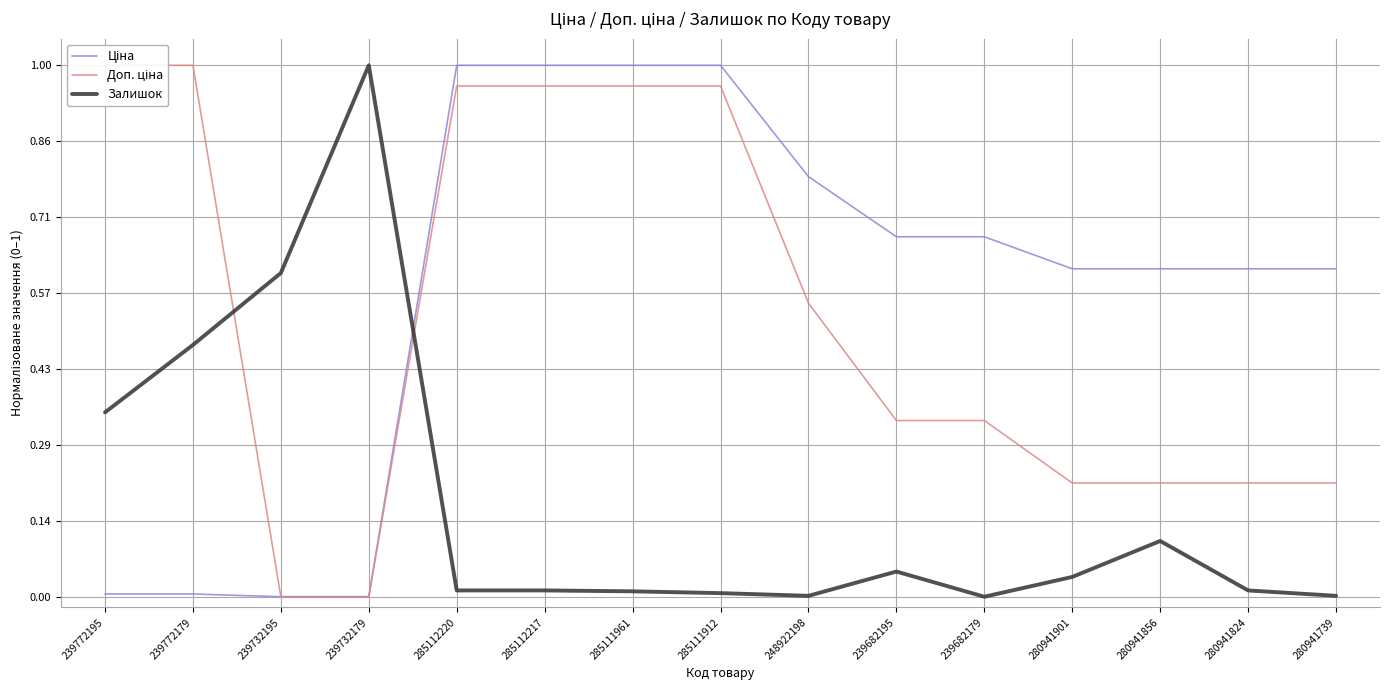

True or false: Доп. ціна and Ціна intersect in this chart.

False